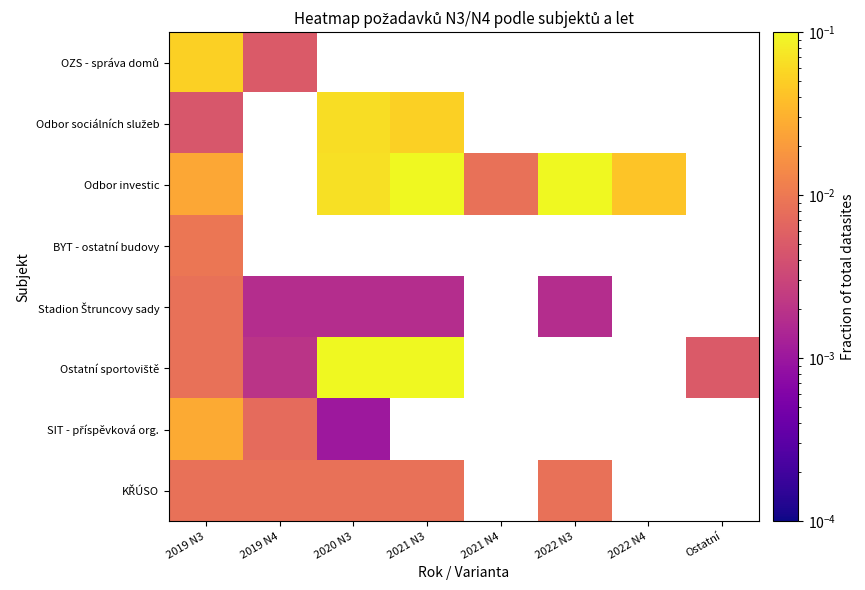

At how many categories does at least one series exceed 0?

8